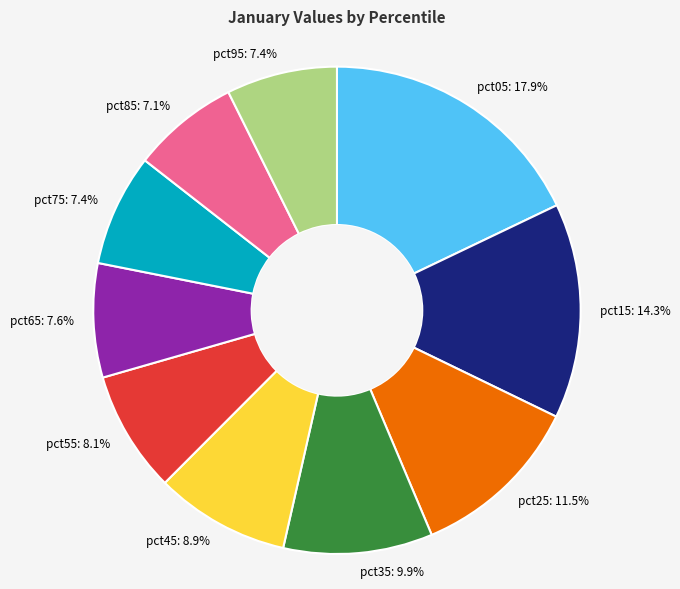

To the nearest percent, what is the average slice percentage?

10%